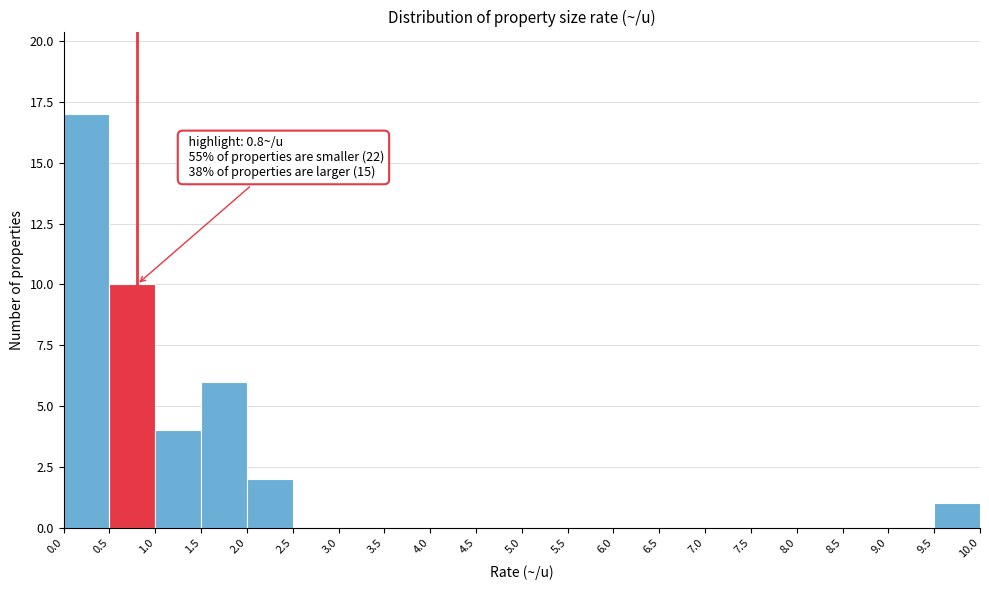

Which range on the x-axis has the tallest bar?

0.0 to 0.5